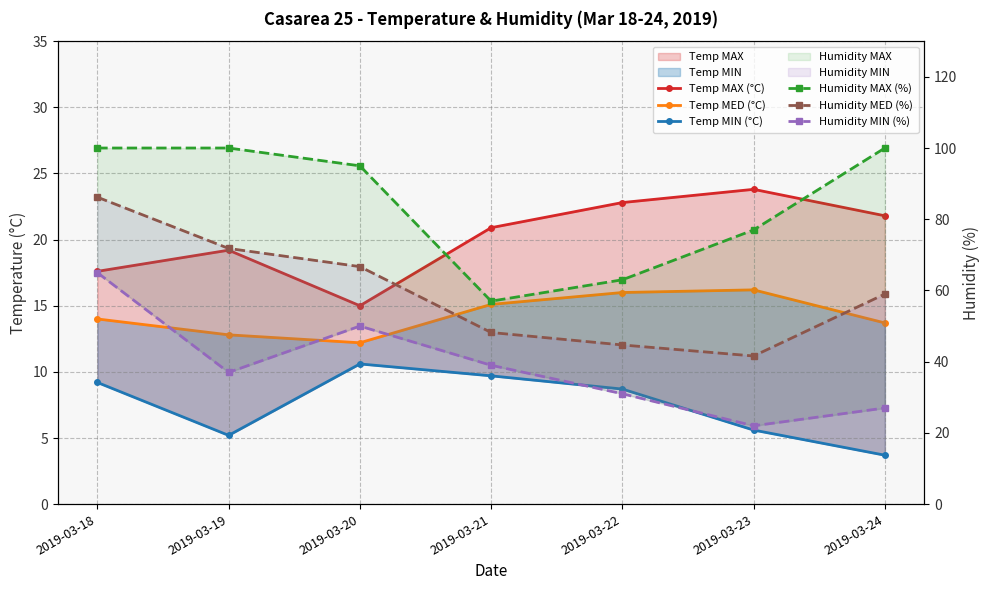

Is this an area chart (filled region under the line)?

No